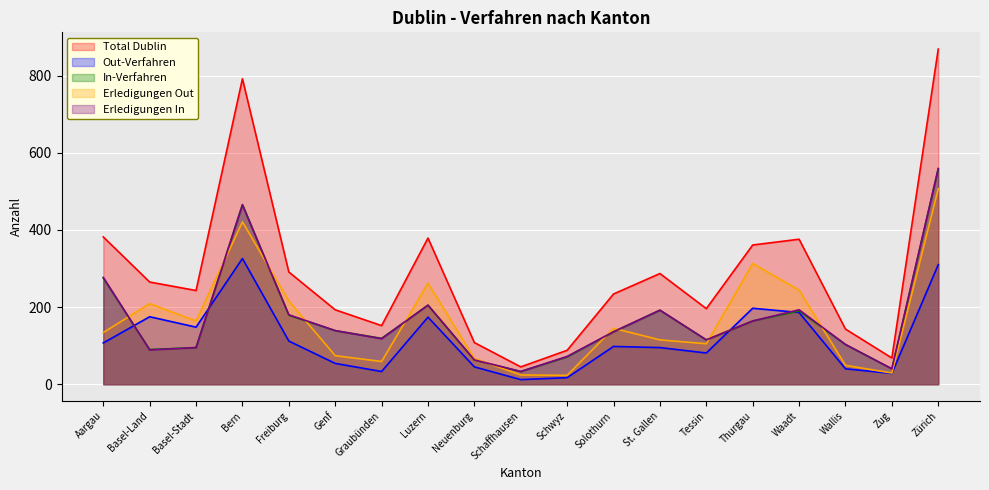

What is the total value across all series at Basel-Stadt?

745